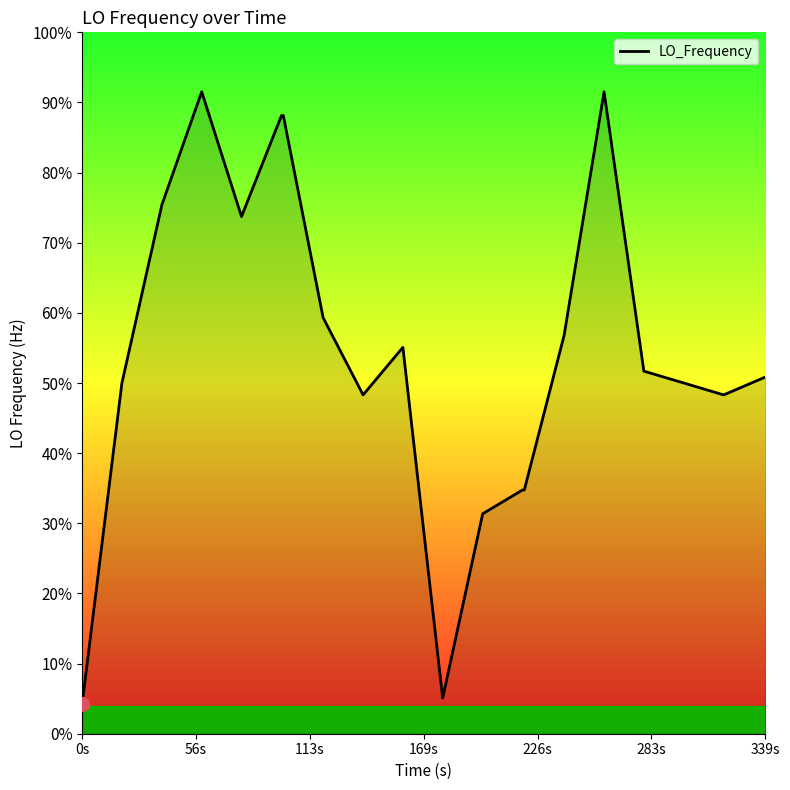

How many categories are shown in the chart?

20